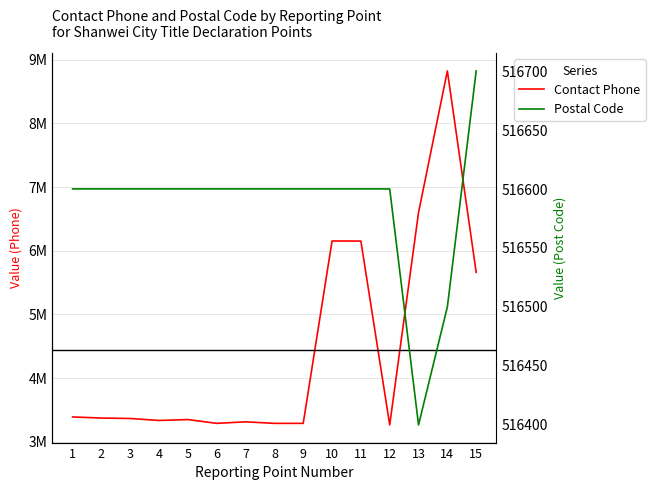

Which series has the largest total across all categories?

Contact Phone